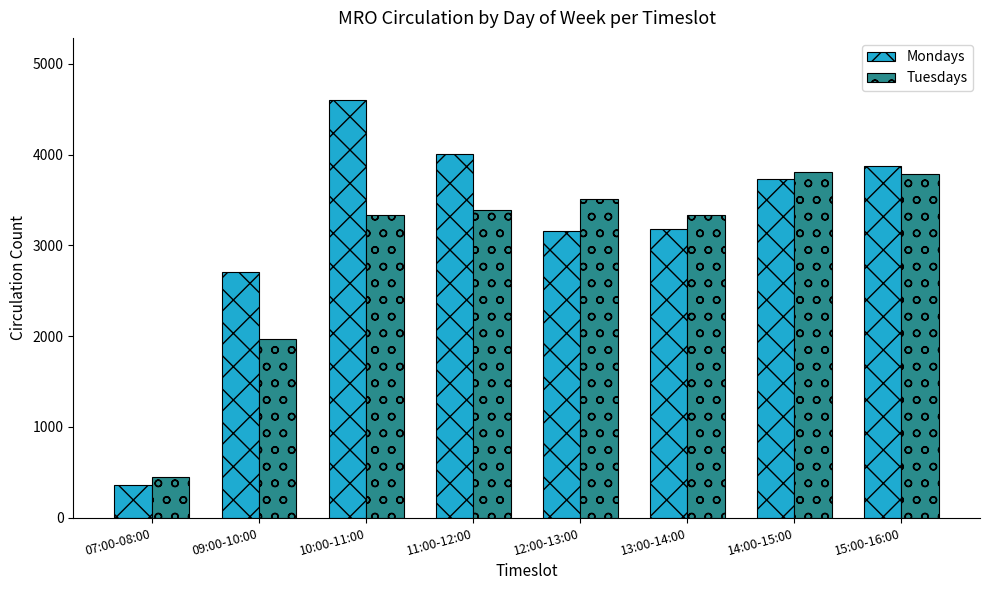

How many categories are shown in the chart?

8